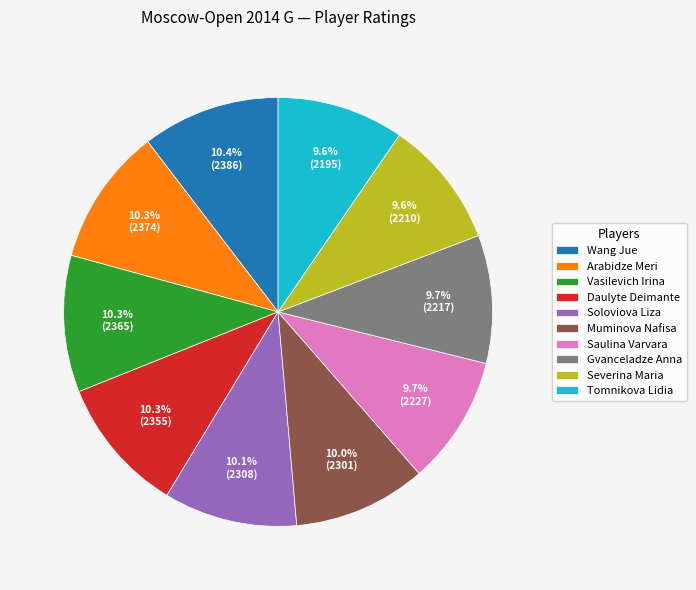

Do Arabidze Meri and Wang Jue together represent more than half of the pie?

No